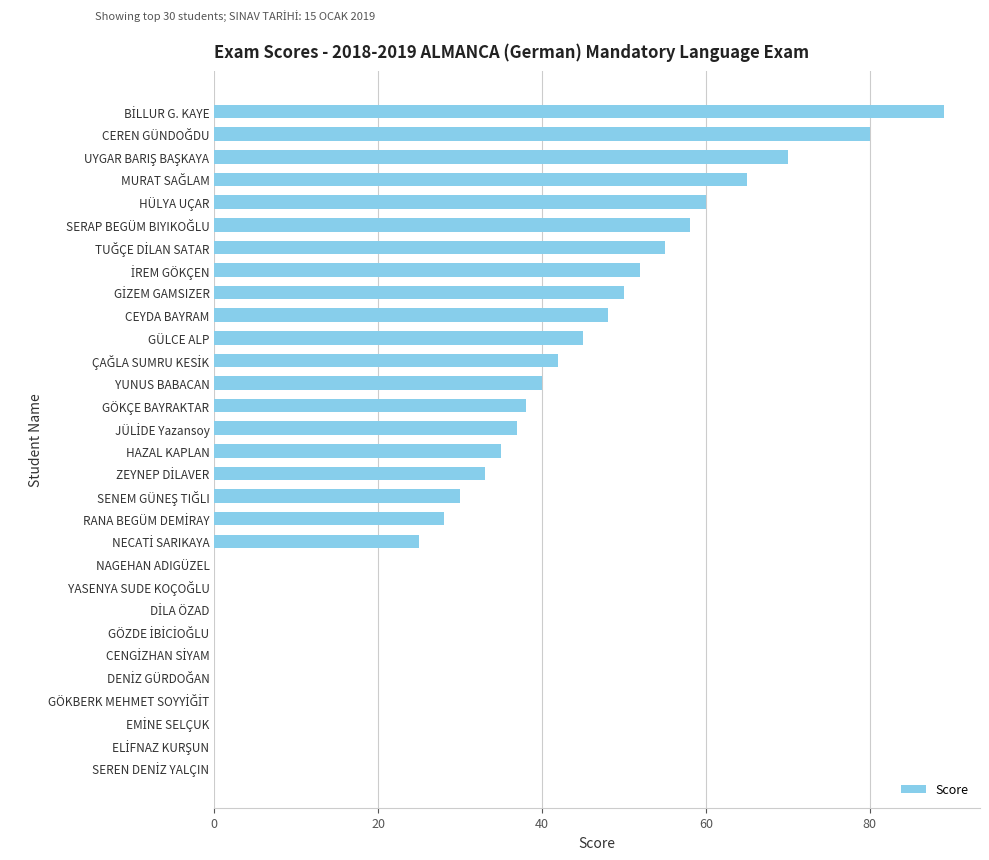

What is the sum of all values?

980